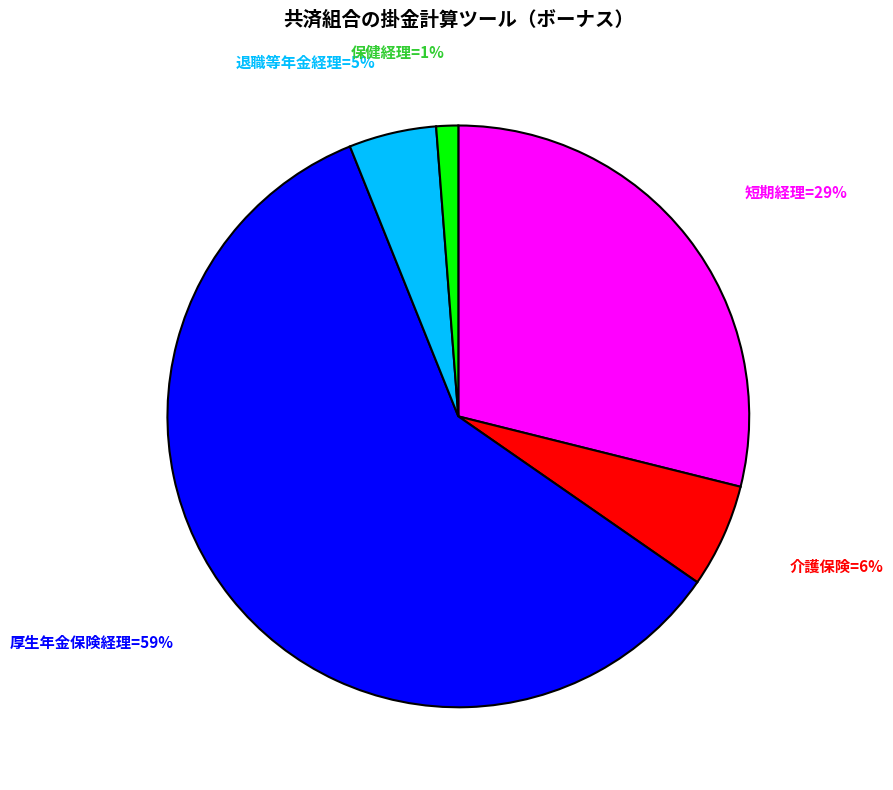

Which category has the biggest portion of the pie?

厚生年金保険経理=59%